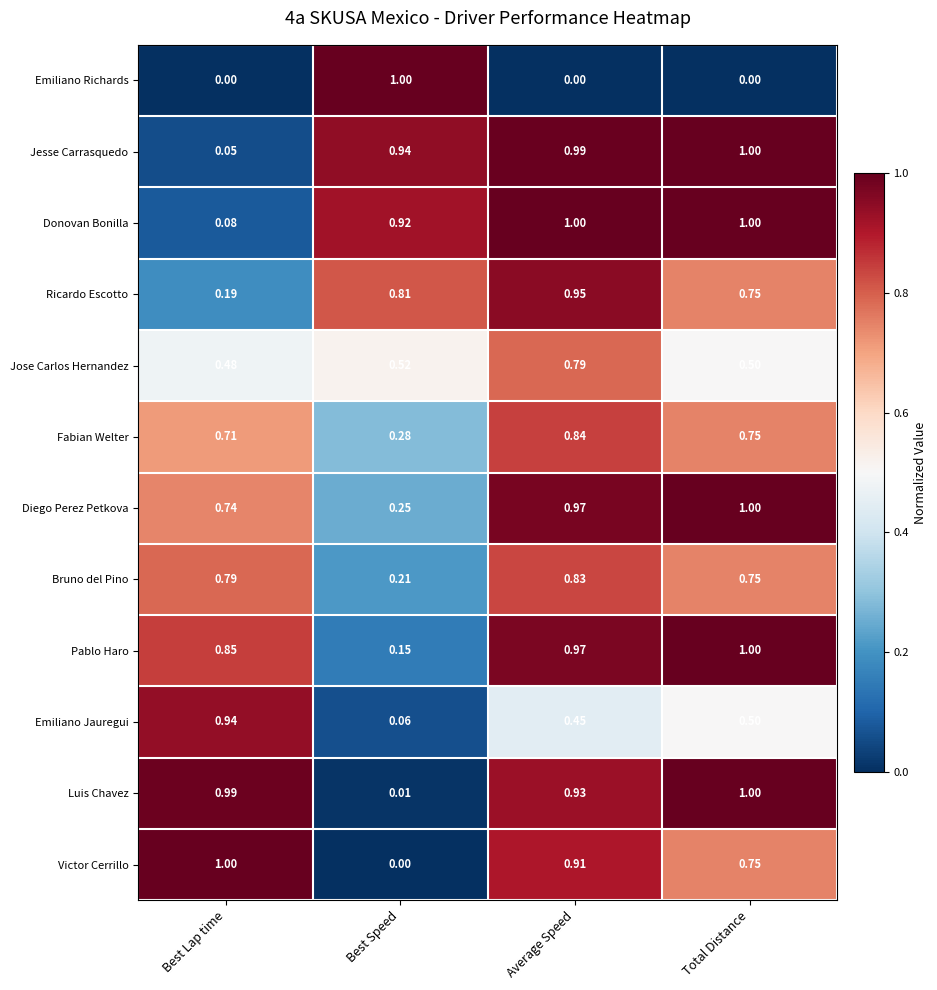

Where is Bruno del Pino nearest to the value 0?

Best Speed